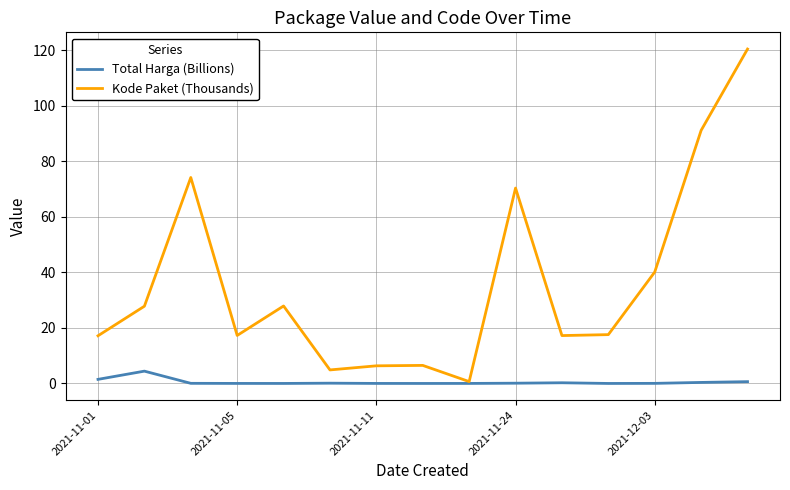

What is the difference between the second highest and second lowest values in the Total Harga (Billions) series?

1.5